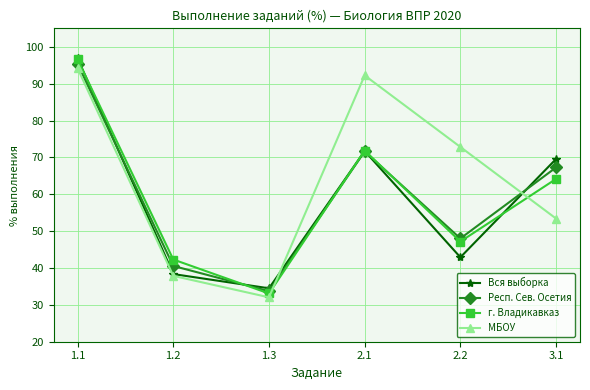

Where is the first local minimum for г. Владикавказ?

1.3